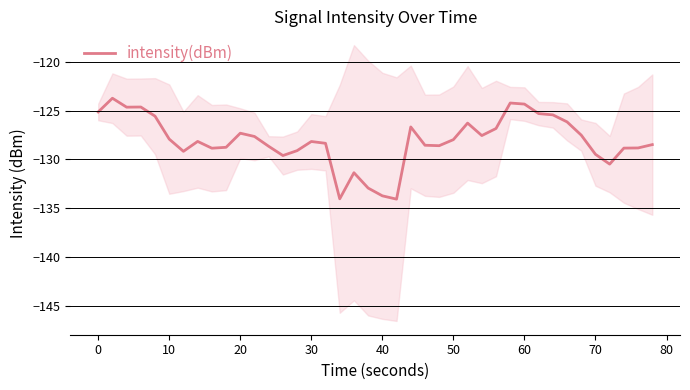

What is the maximum value for intensity(dBm)?

-123.7